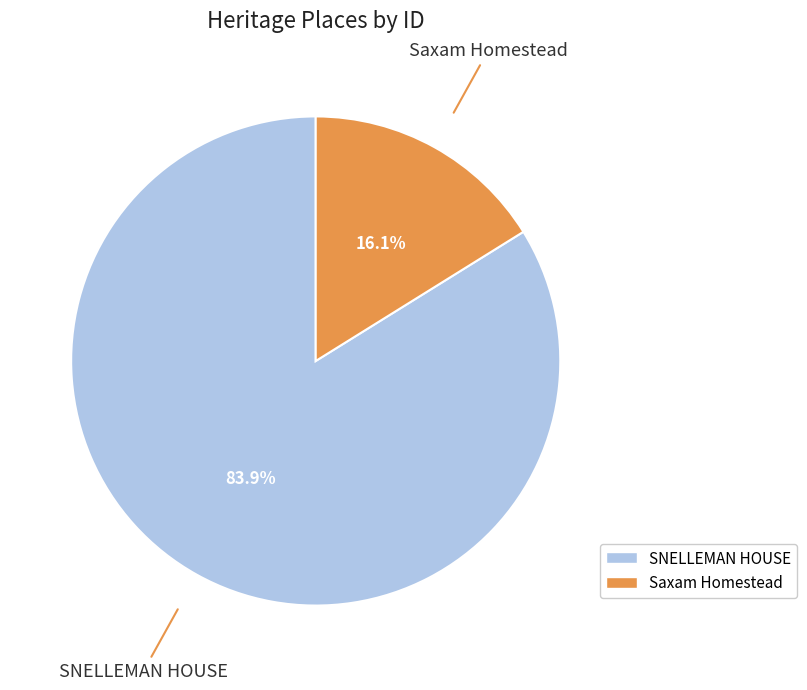

Is it true that SNELLEMAN HOUSE is 84% of the pie?

True